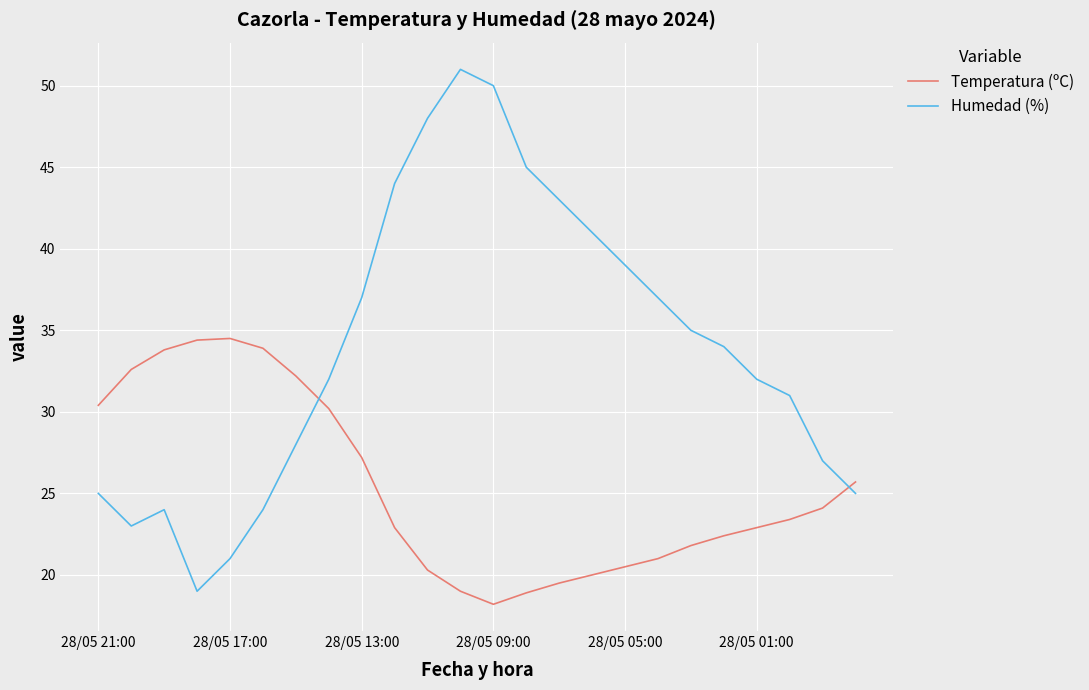

What is the maximum value for Humedad (%)?

51.0